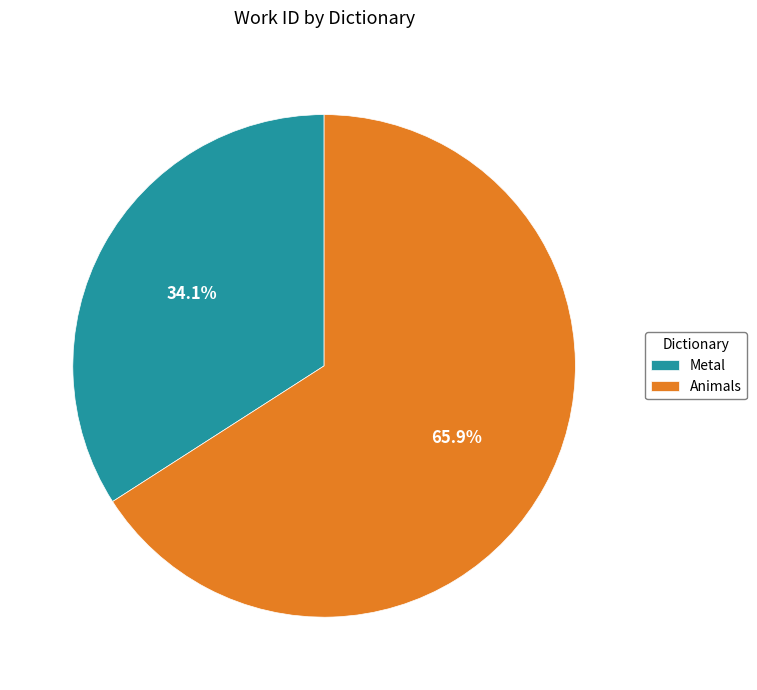

To the nearest percent, what percentage of the pie is Metal?

34%